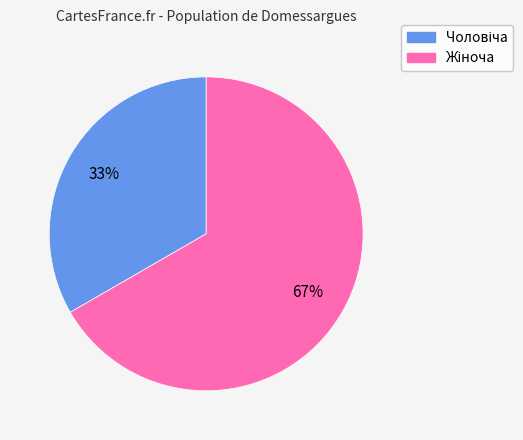

To the nearest percent, what is the average slice percentage?

50%